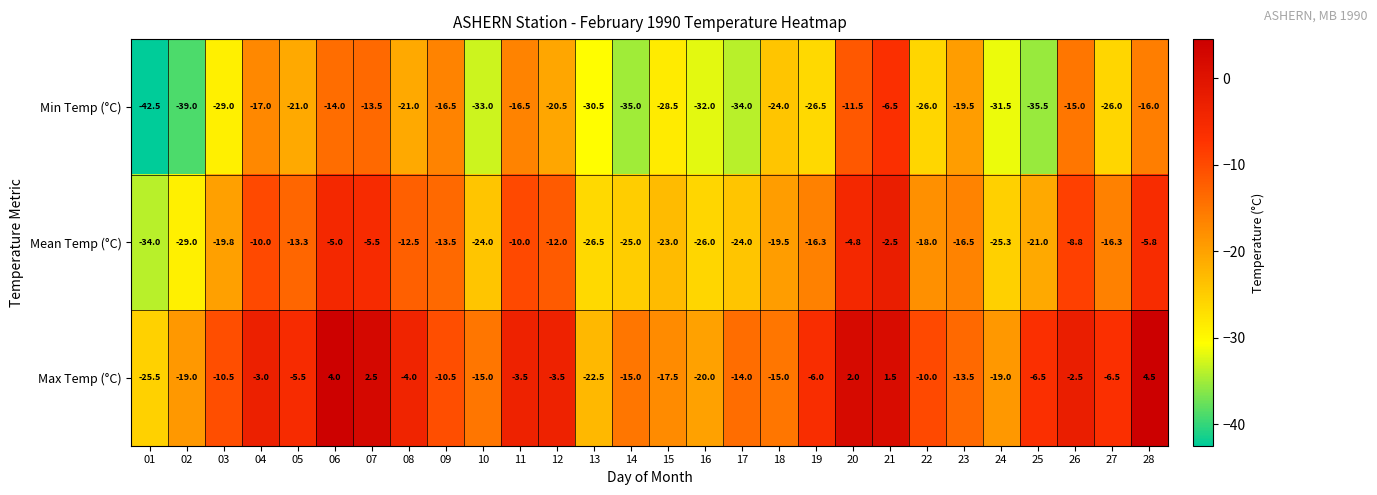

At which label does Min Temp (°C) first exceed -24?

04